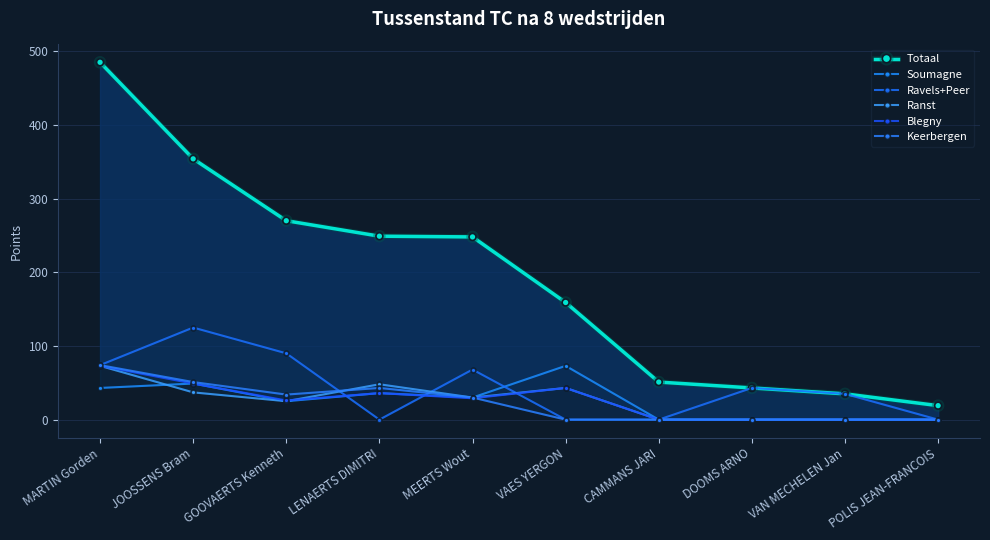

Which series has the largest total across all categories?

Totaal